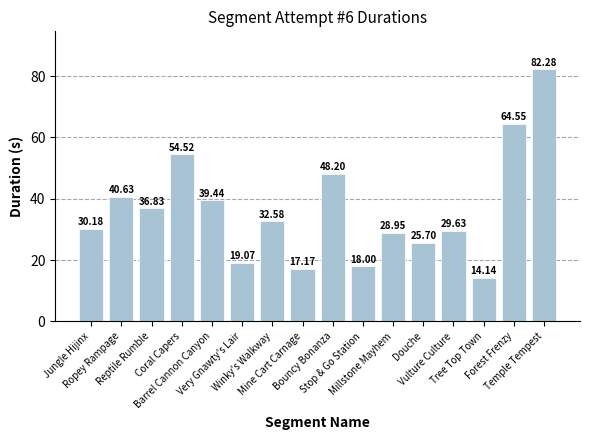

List the labels in order of value, smallest first.

Tree Top Town, Mine Cart Carnage, Stop & Go Station, Very Gnawty's Lair, Douche, Millstone Mayhem, Vulture Culture, Jungle Hijinx, Winky's Walkway, Reptile Rumble, Barrel Cannon Canyon, Ropey Rampage, Bouncy Bonanza, Coral Capers, Forest Frenzy, Temple Tempest